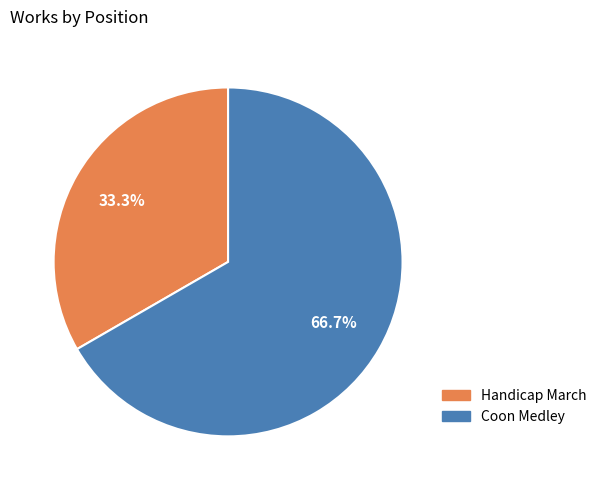

Which category has the smallest portion of the pie?

Handicap March